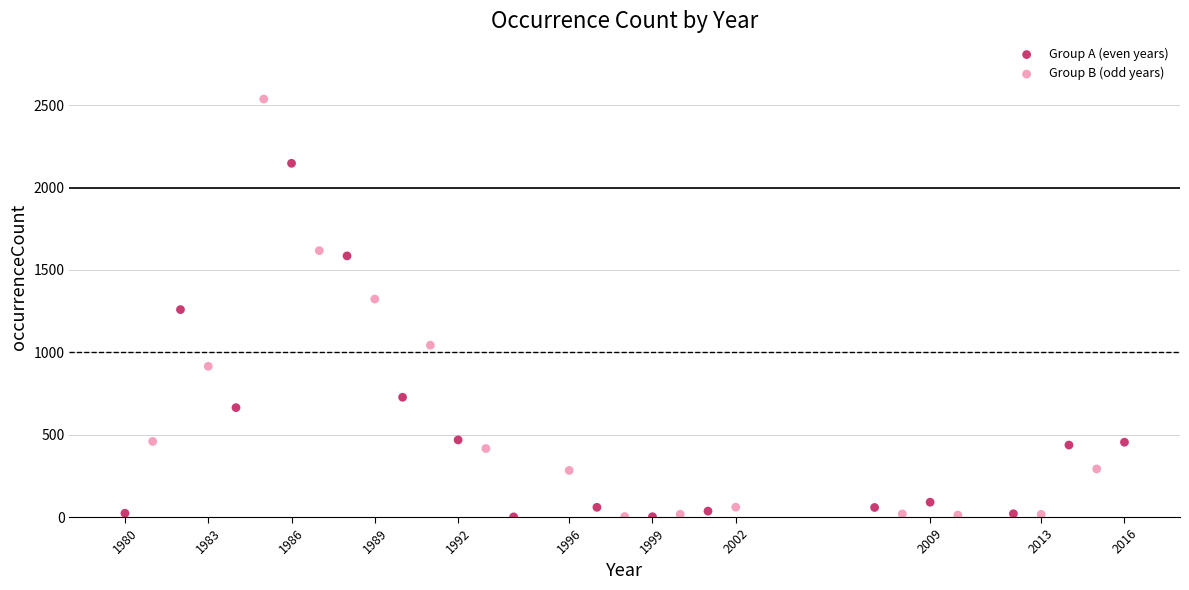

What are all the series names shown in the legend?

Group A (even years), Group B (odd years)